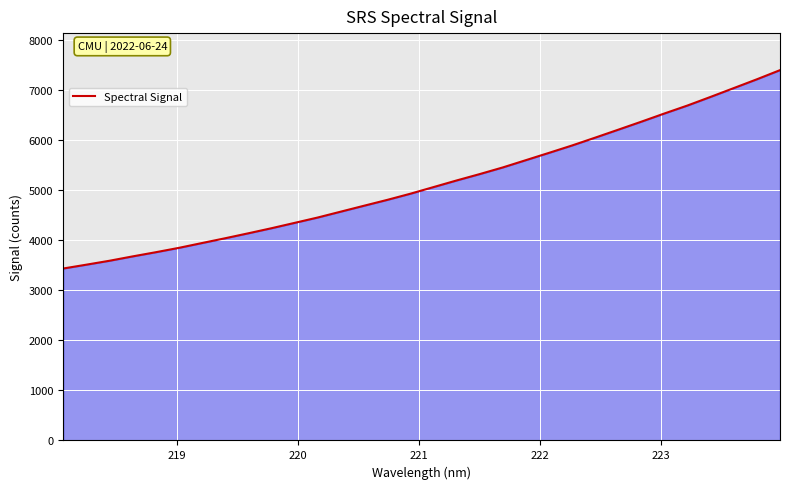

What is the sum of all values?

164648.7